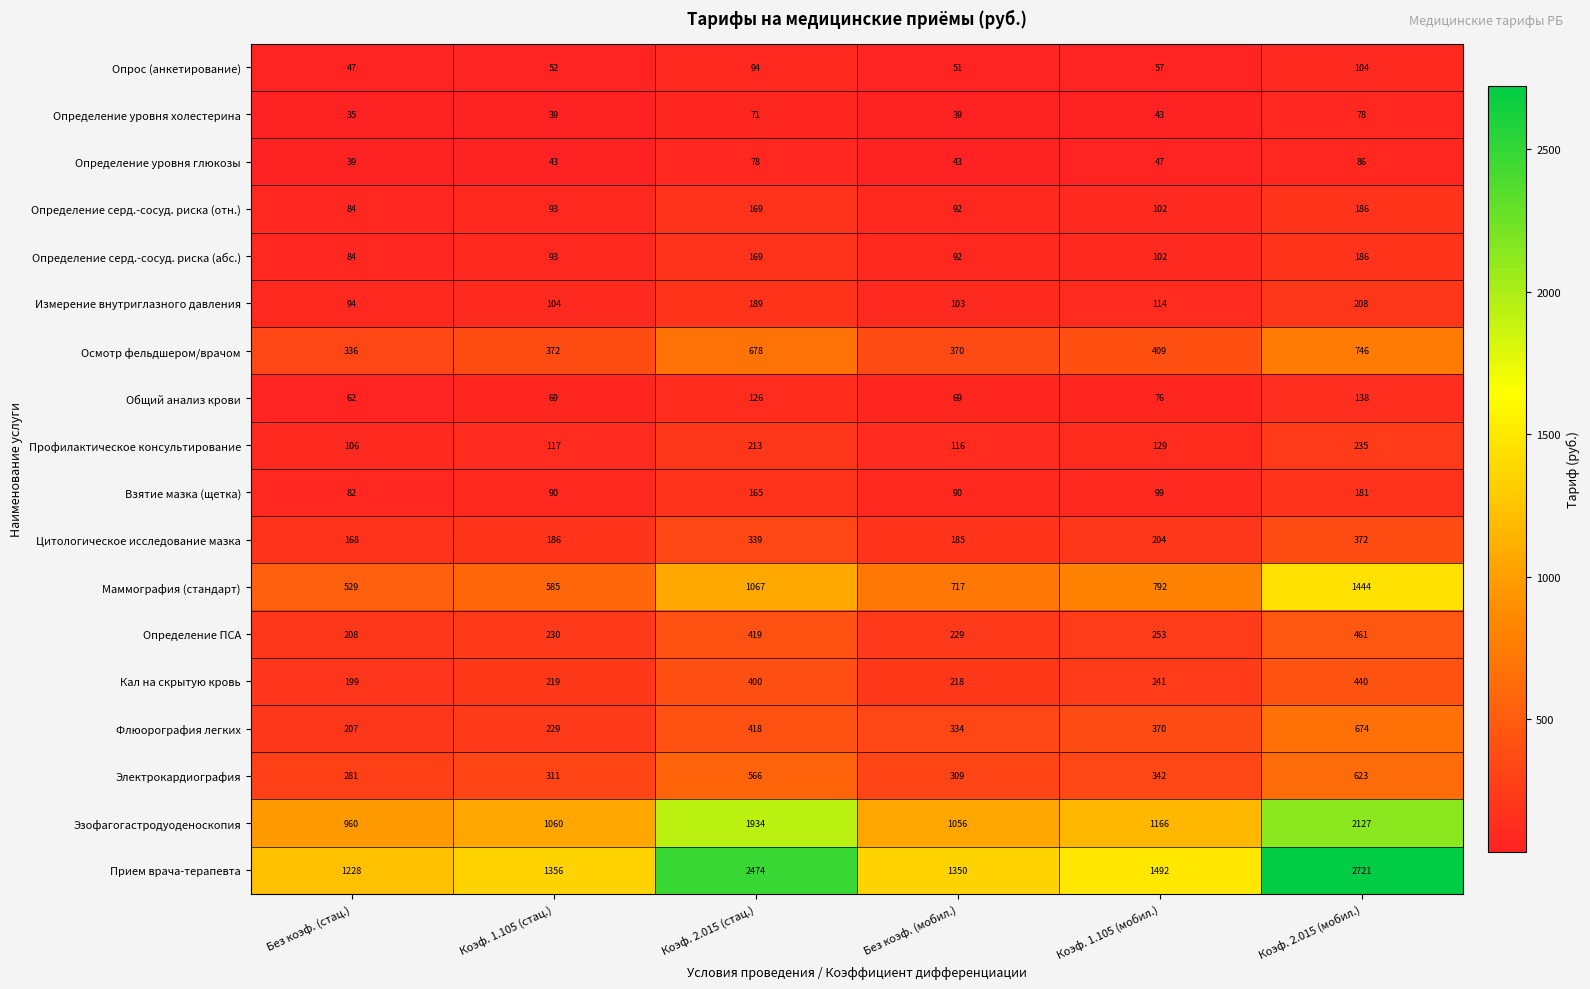

What is the sum of all Цитологическое исследование мазка values?

1454